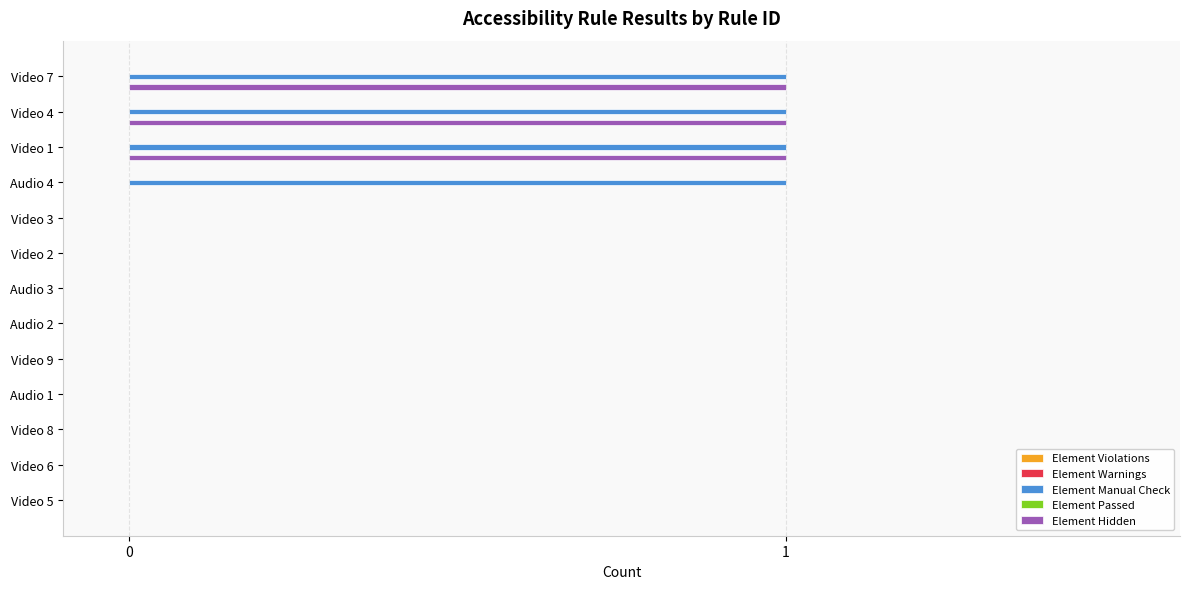

The Element Manual Check series shows -1 at Audio 1. True or false?

False